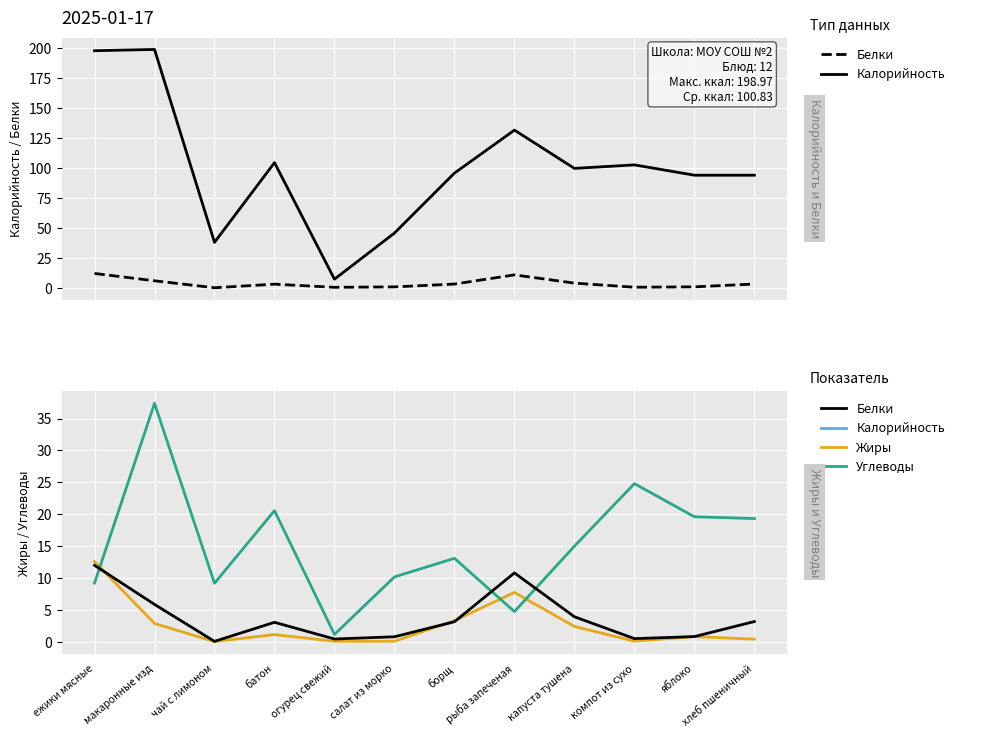

How many intersections are there between Углеводы and Белки?

3